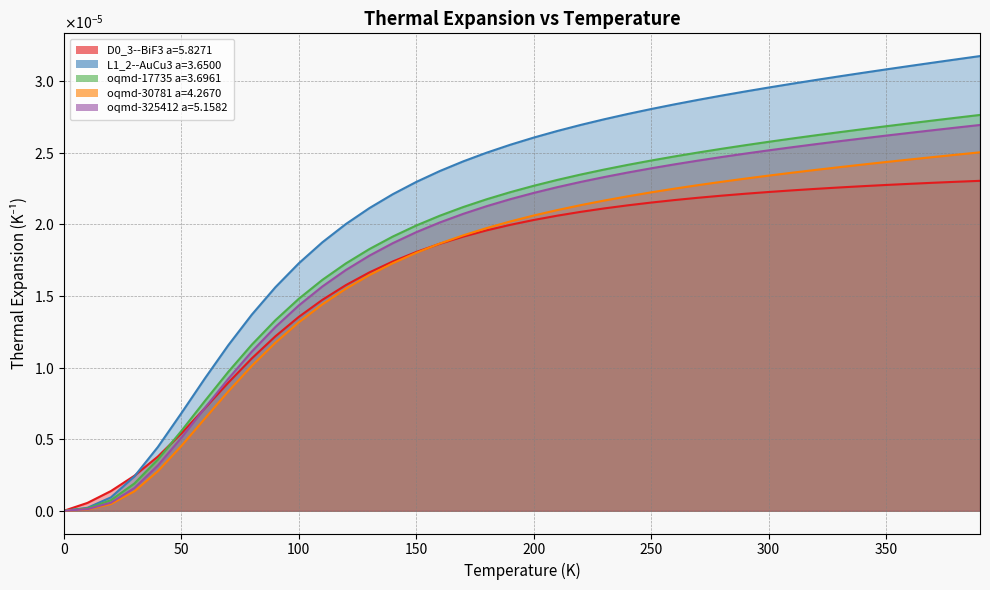

What are all the series names shown in the legend?

D0_3--BiF3 a=5.8271, L1_2--AuCu3 a=3.6500, oqmd-17735 a=3.6961, oqmd-30781 a=4.2670, oqmd-325412 a=5.1582